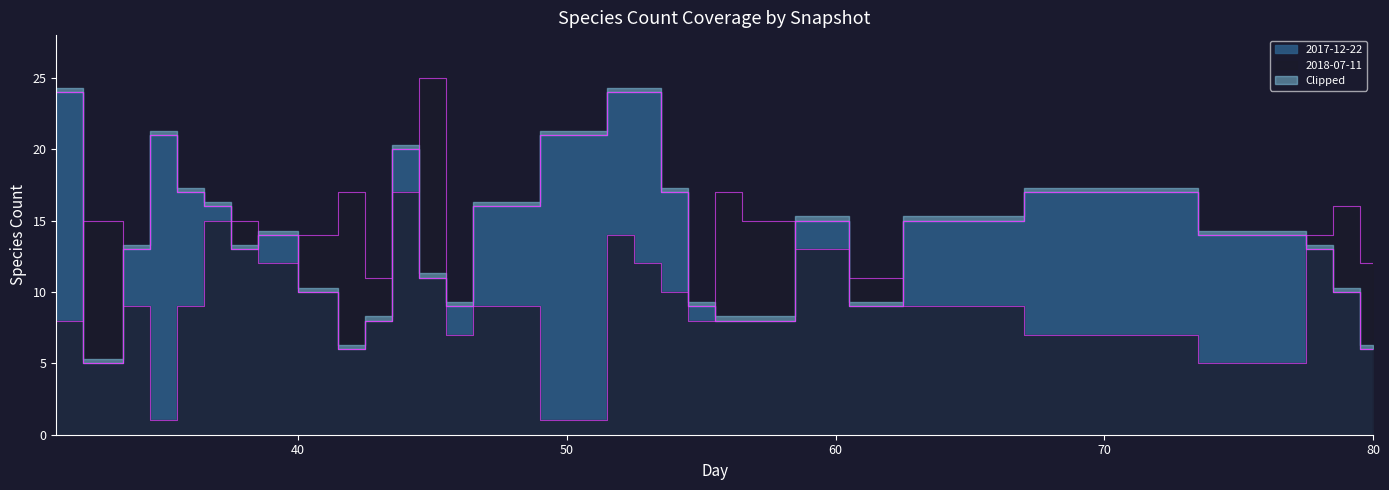

What is the difference between the 2018-07-11 values at 54 and 52?

4